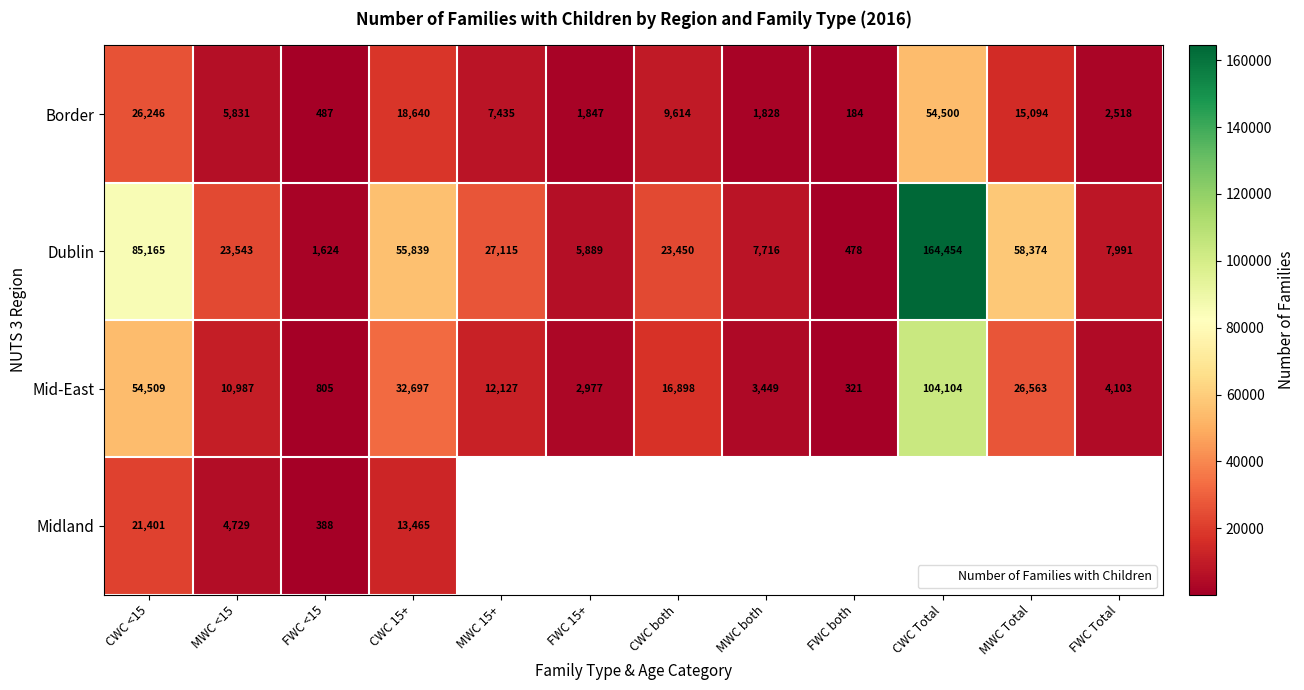

List the series in order of their peak value, highest first.

Dublin, Mid-East, Border, Midland